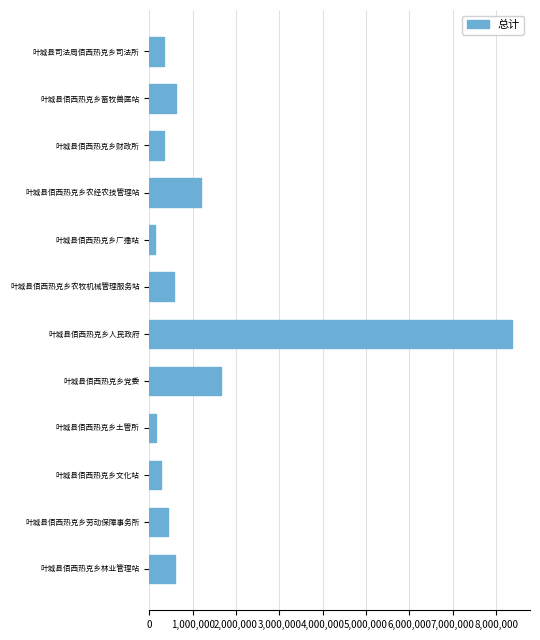

What is the maximum value shown in the chart?

8364307.2